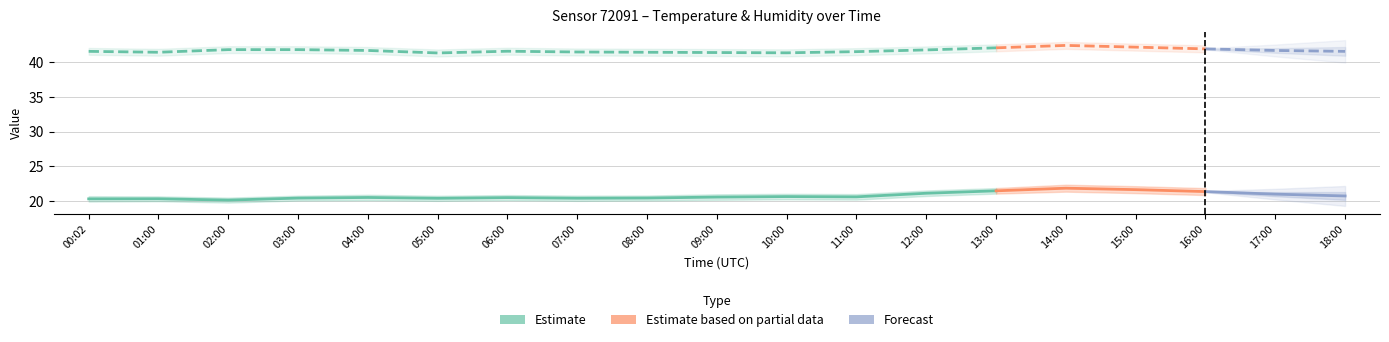

What is the value of the temperature point at the 8th from the left?

20.4